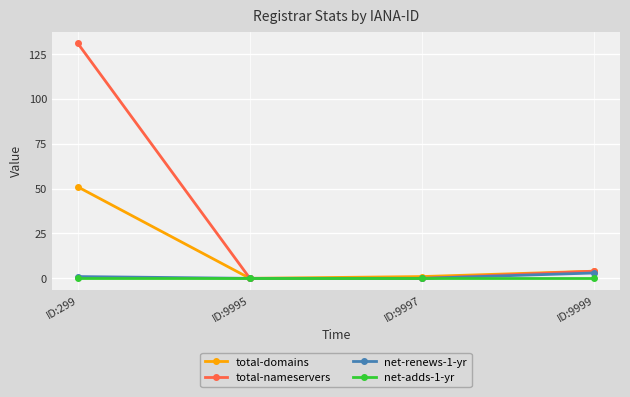

What is the approximate value of total-nameservers at ID:9999?

4